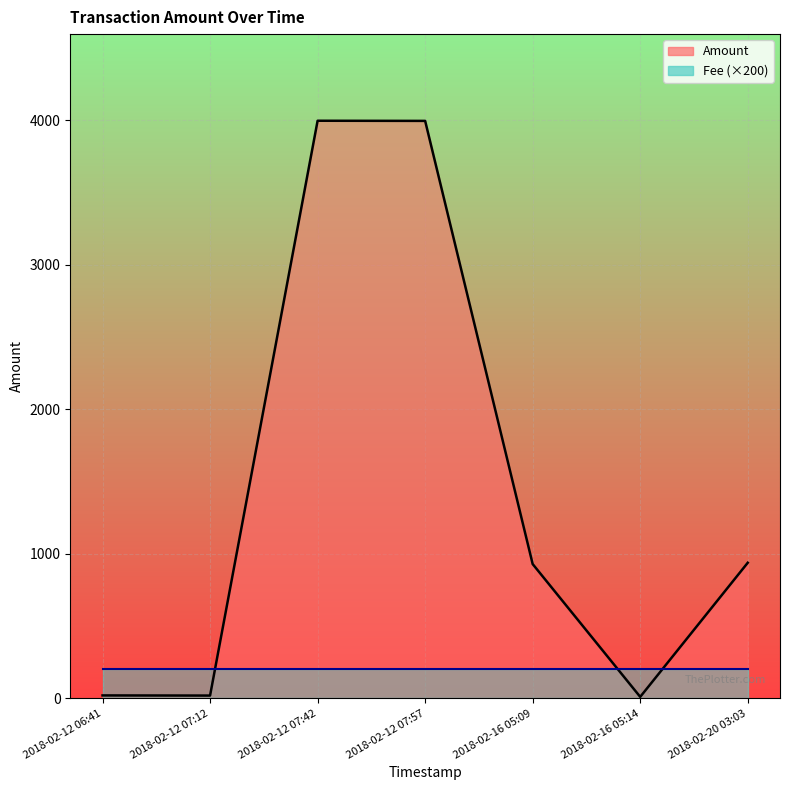

The Fee series shows 1.7 at 2018-02-16 05:09. True or false?

False